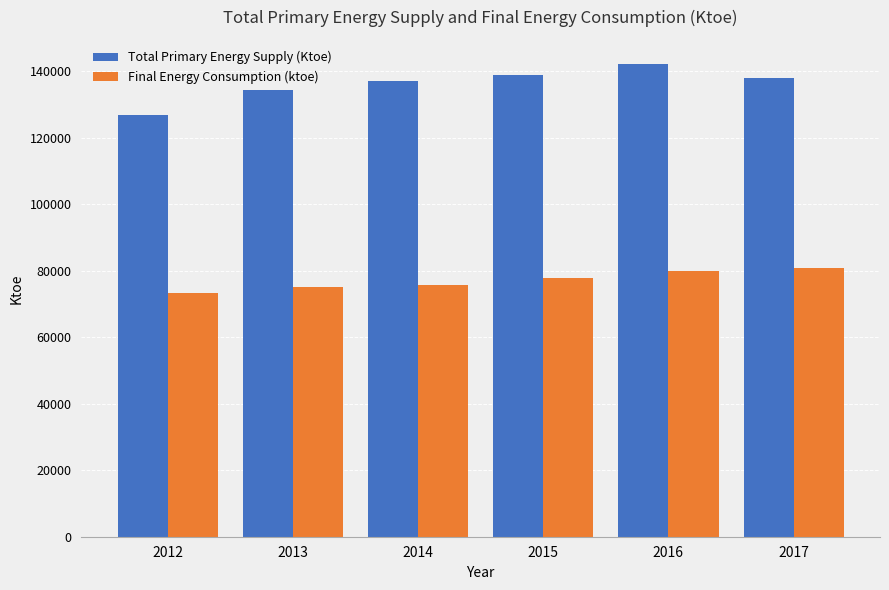

What is the sum of all Final Energy Consumption (ktoe) values?

462896